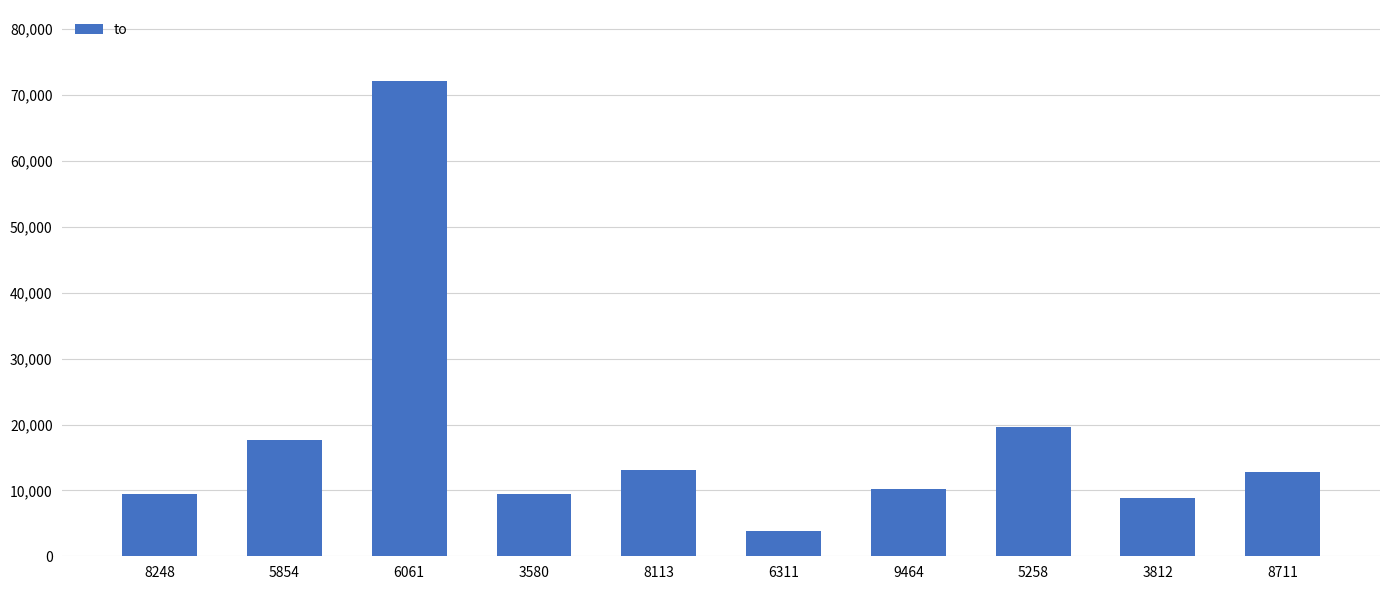

What is the ratio of the value at 5854 to the value at 5258?

0.9